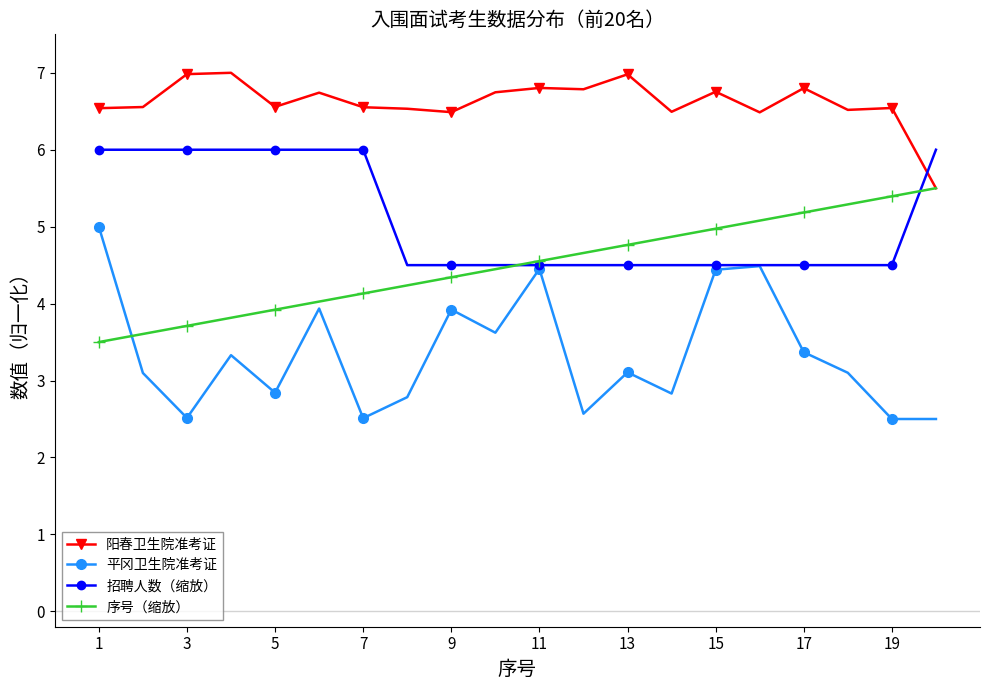

What is the value of the 平冈卫生院准考证 point at the 13th from the left?

3.1